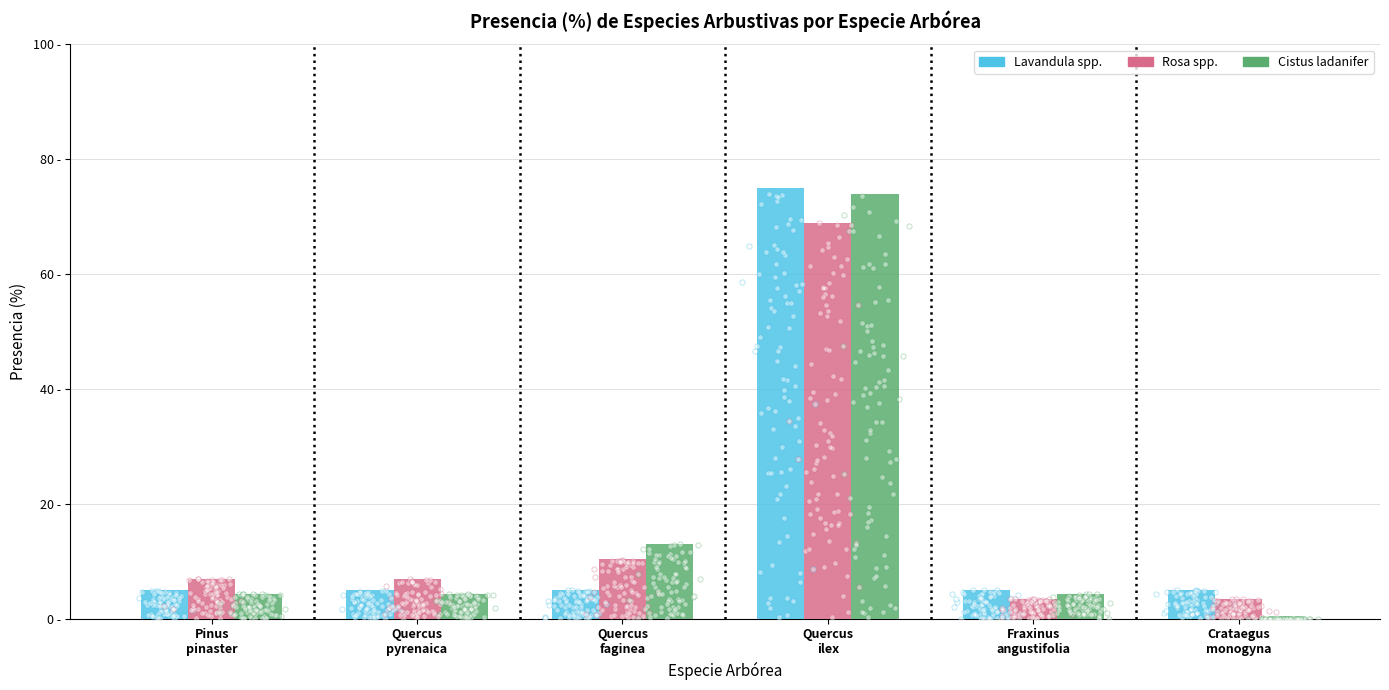

At which category is the sum across all series the highest?

Quercus
ilex